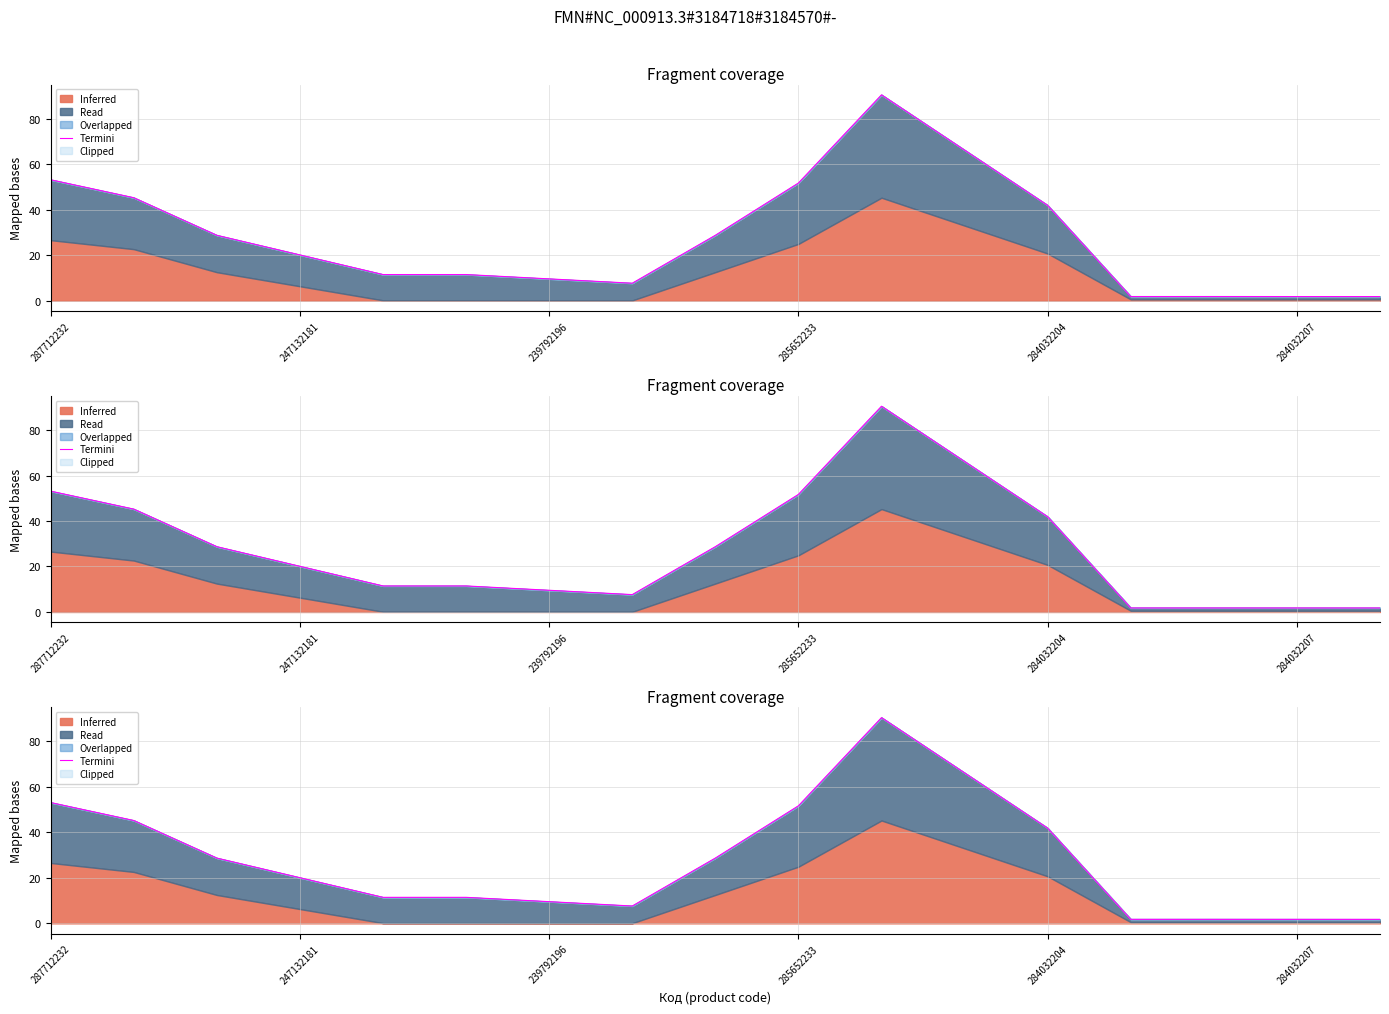

What is the average value?

27.8